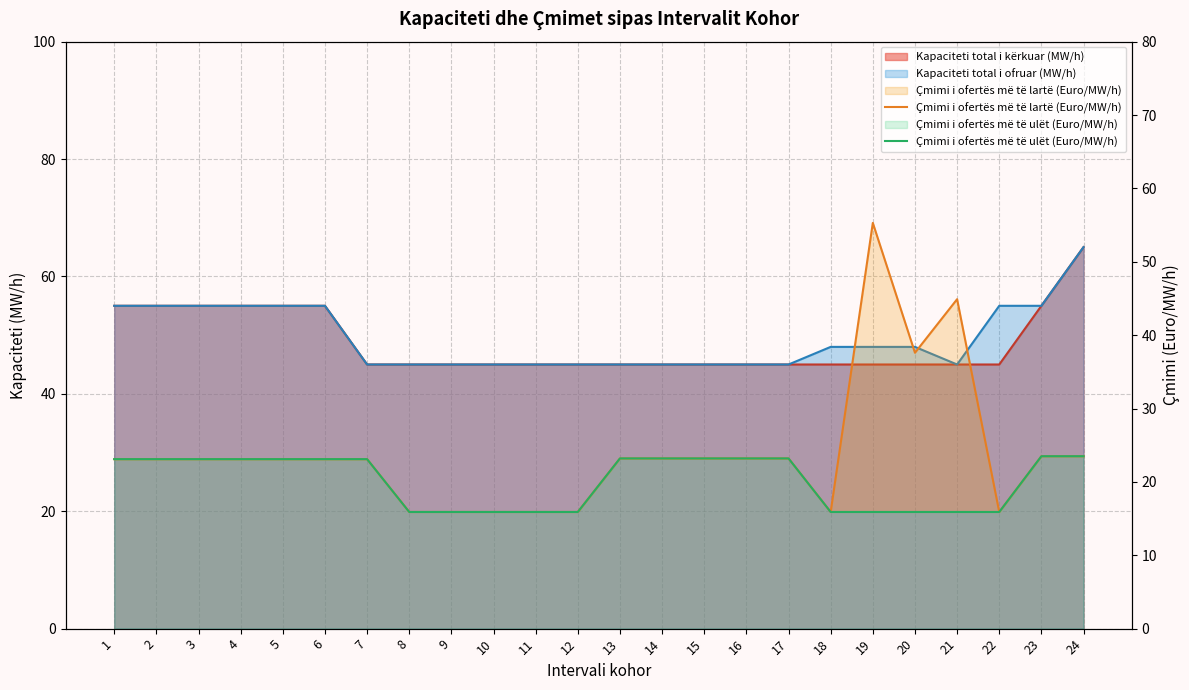

True or false: Çmimi i ofertës më të lartë (Euro/MW/h) and Çmimi i ofertës më të ulët (Euro/MW/h) cross at least once.

False